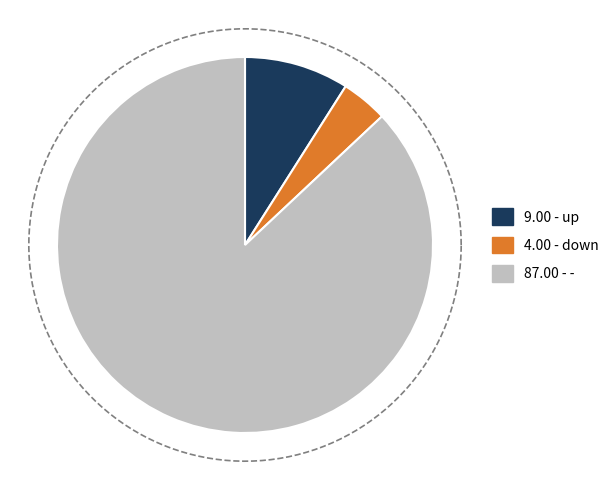

Which category has the biggest portion of the pie?

-